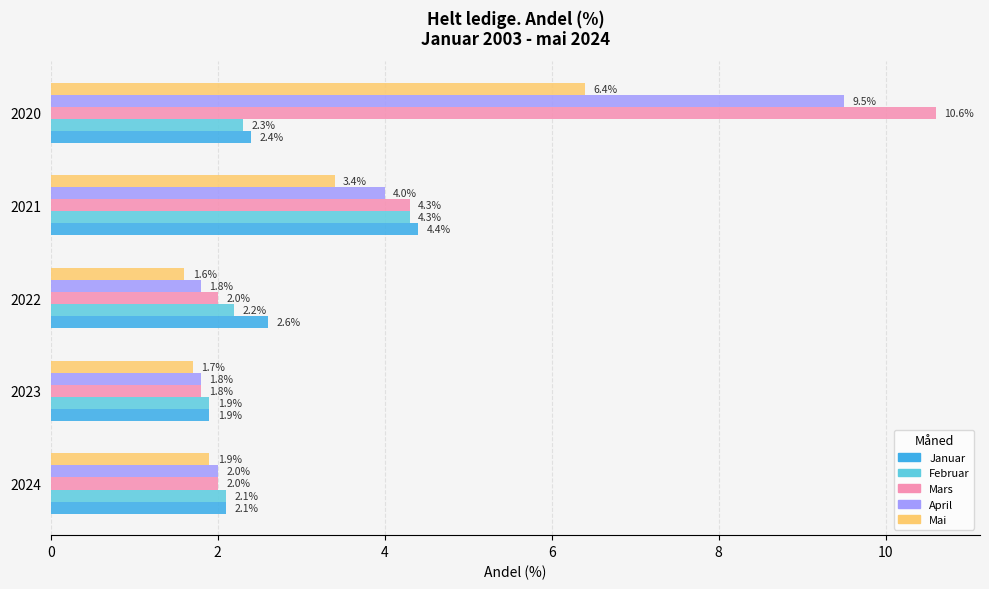

What is the difference between the maximum and minimum values in the Februar series?

2.4